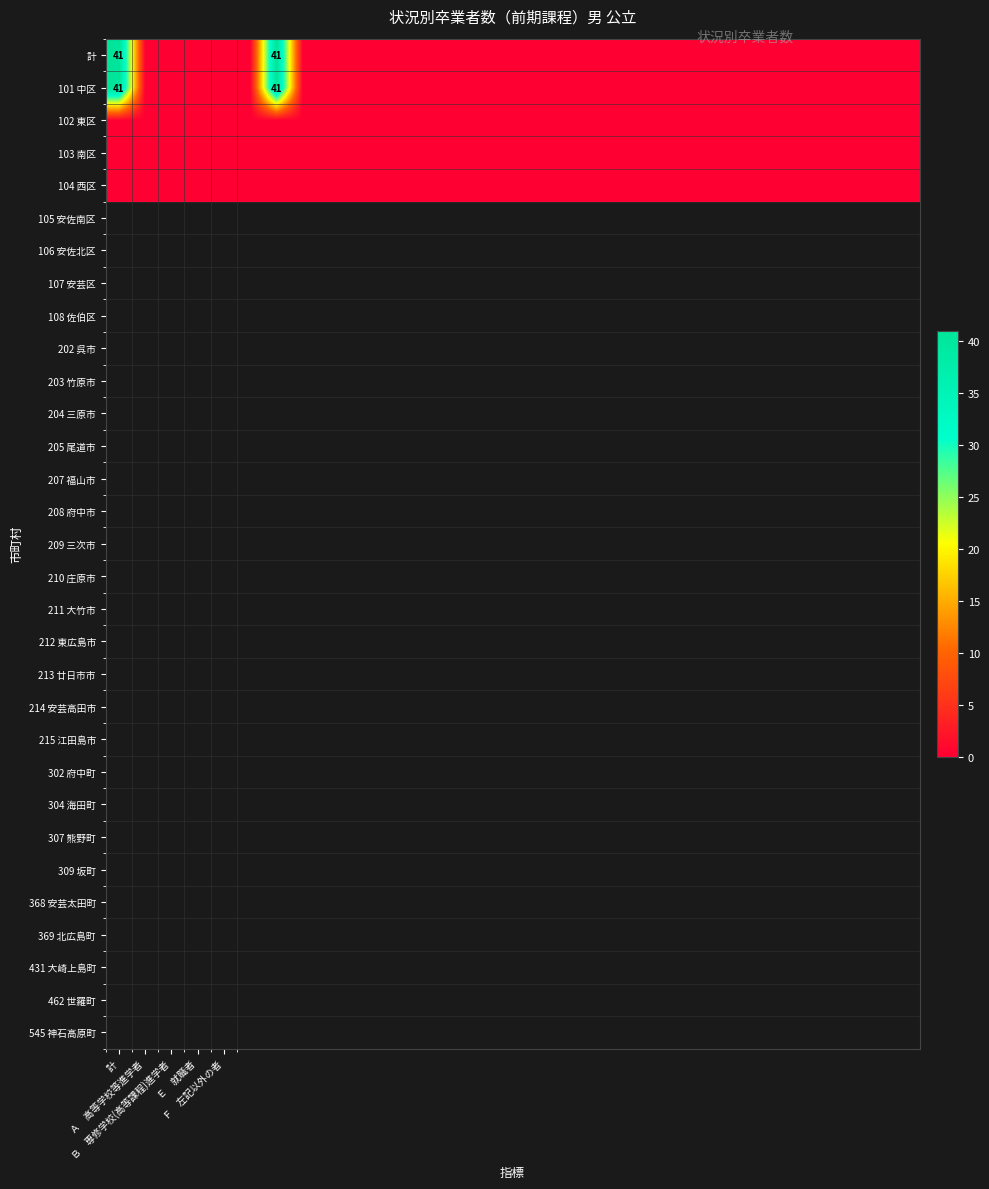

Which series has the largest total across all categories?

計